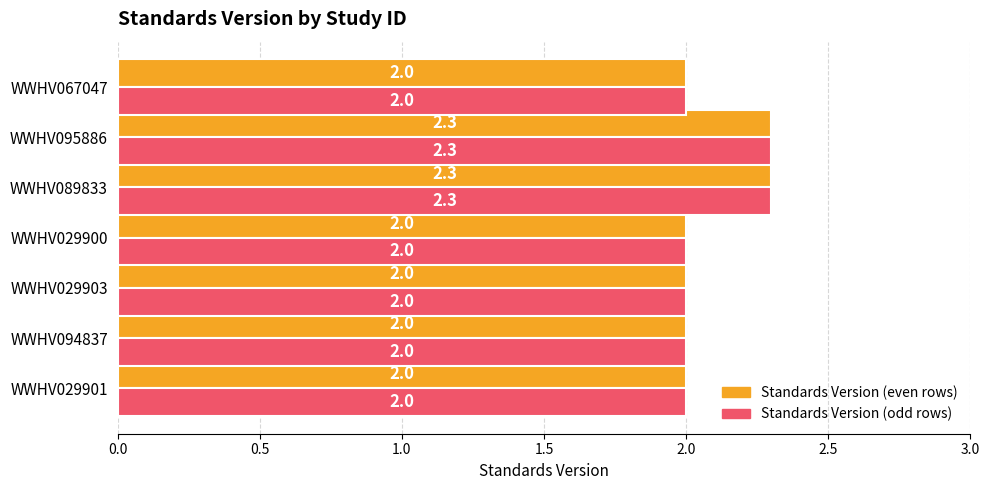

What value does the Standards Version (even rows) series have at WWHV095886?

2.3